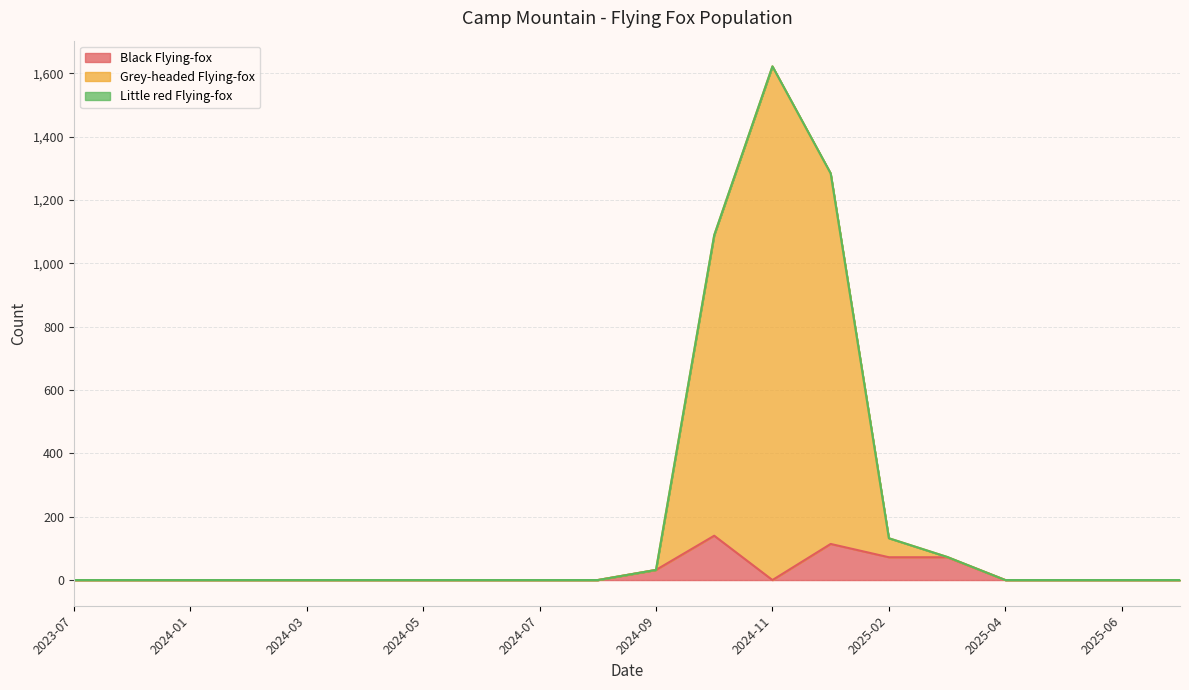

Reading right to left, extract all data points from this chart.

Black Flying-fox: 2023-08-16=0	2023-07-14=0	2025-07-25=0	2025-06-20=0	2025-05-21=0	2025-04-24=0	2025-03-13=72	2025-02-19=72	2025-01-21=114	2024-11-21=0	2024-10-18=140	2024-09-18=32	2024-08-21=0	2024-07-16=0	2024-06-19=0	2024-05-16=0	2024-04-24=0	2024-03-12=0	2024-02-22=0	2024-01-16=0
Grey-headed Flying-fox: 2023-08-16=0	2023-07-14=0	2025-07-25=0	2025-06-20=0	2025-05-21=0	2025-04-24=0	2025-03-13=1	2025-02-19=60	2025-01-21=1170	2024-11-21=1622	2024-10-18=949	2024-09-18=0	2024-08-21=0	2024-07-16=0	2024-06-19=0	2024-05-16=0	2024-04-24=0	2024-03-12=0	2024-02-22=0	2024-01-16=0
Little red Flying-fox: 2023-08-16=0	2023-07-14=0	2025-07-25=0	2025-06-20=0	2025-05-21=0	2025-04-24=0	2025-03-13=0	2025-02-19=0	2025-01-21=0	2024-11-21=0	2024-10-18=0	2024-09-18=0	2024-08-21=0	2024-07-16=0	2024-06-19=0	2024-05-16=0	2024-04-24=0	2024-03-12=0	2024-02-22=0	2024-01-16=0